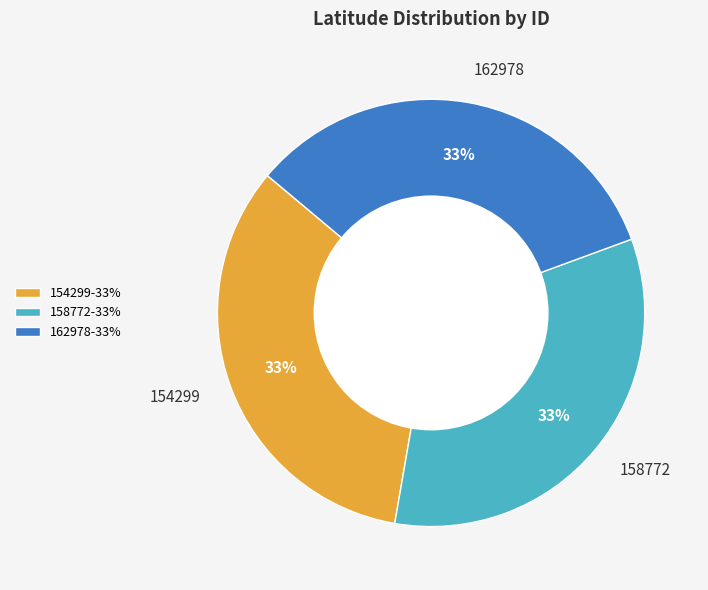

To the nearest percent, what is the average slice percentage?

33%